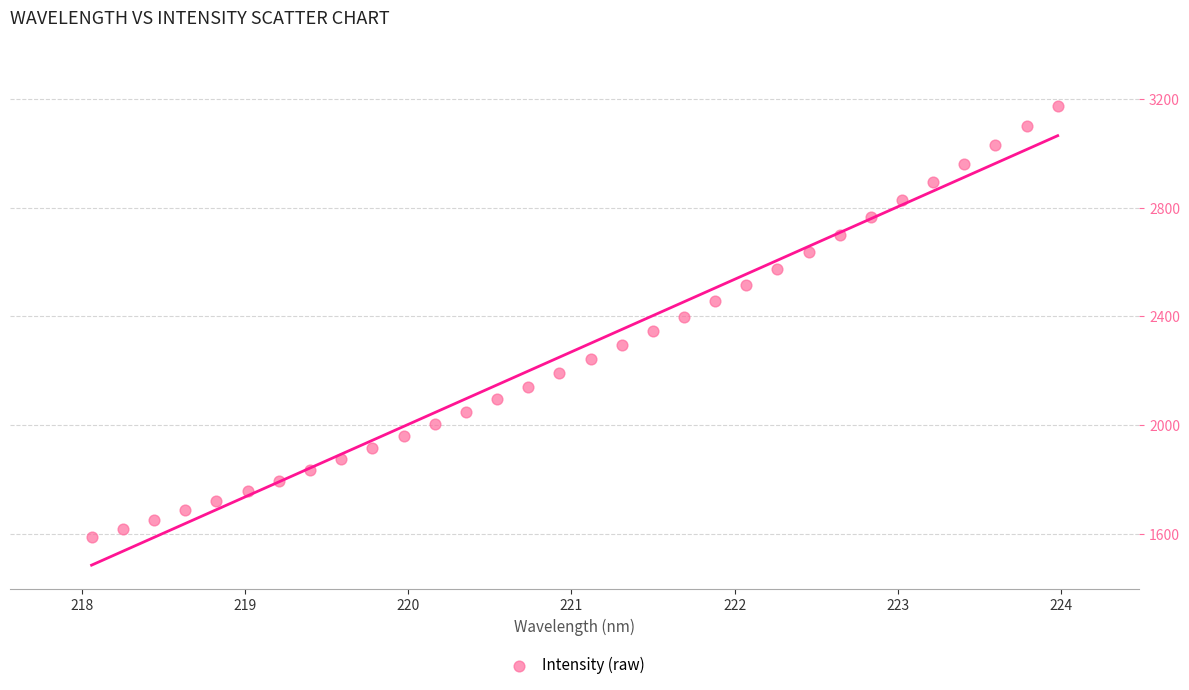

What is the range of Y values (max minus min)?

1584.7